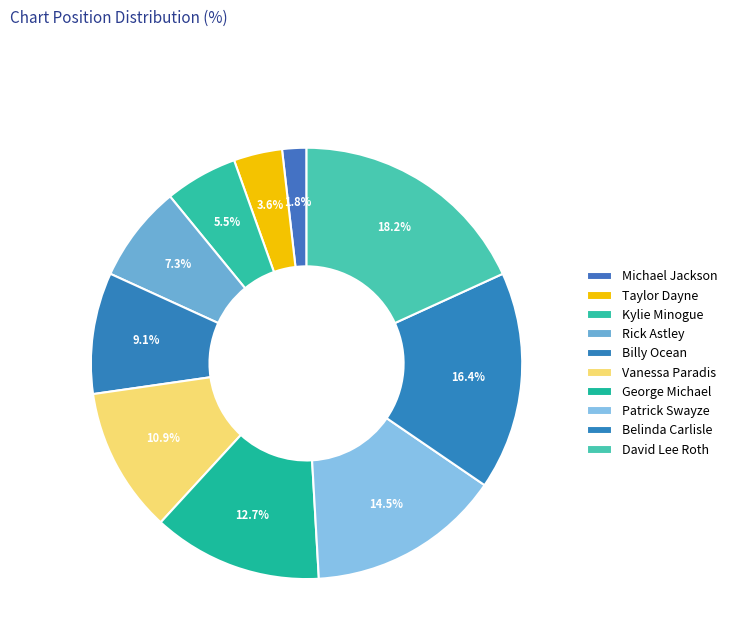

Which slice is the largest?

David Lee Roth